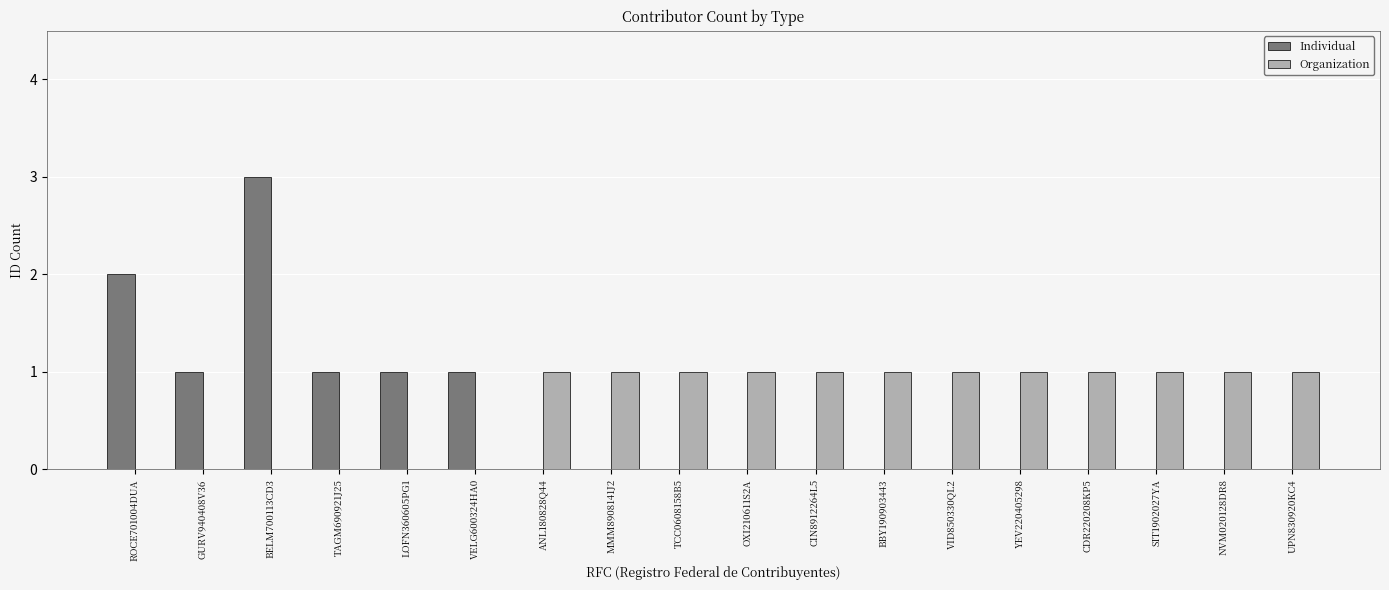

The Individual series shows 3 at ROCE701004DUA. True or false?

False